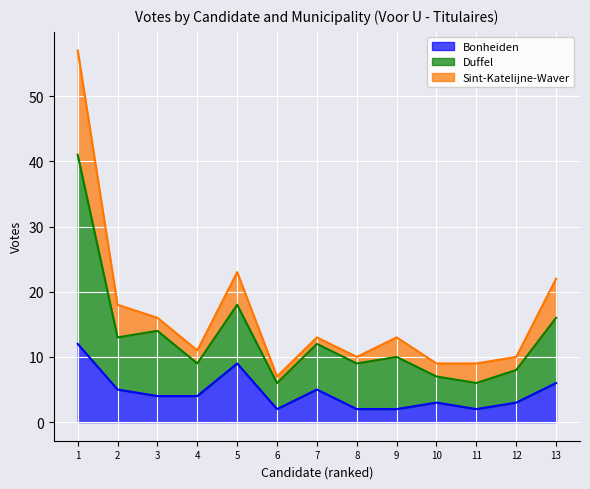

What are all the series names shown in the legend?

Bonheiden, Duffel, Sint-Katelijne-Waver